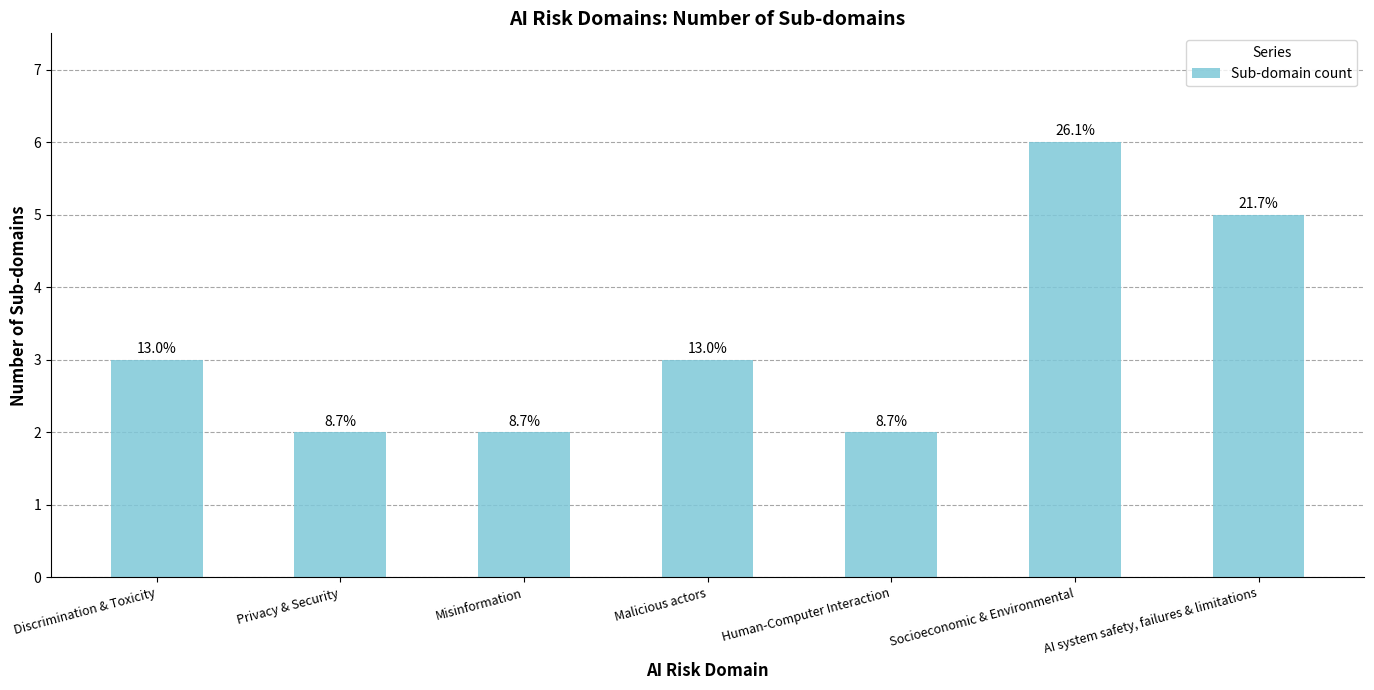

Are the bars horizontal?

No